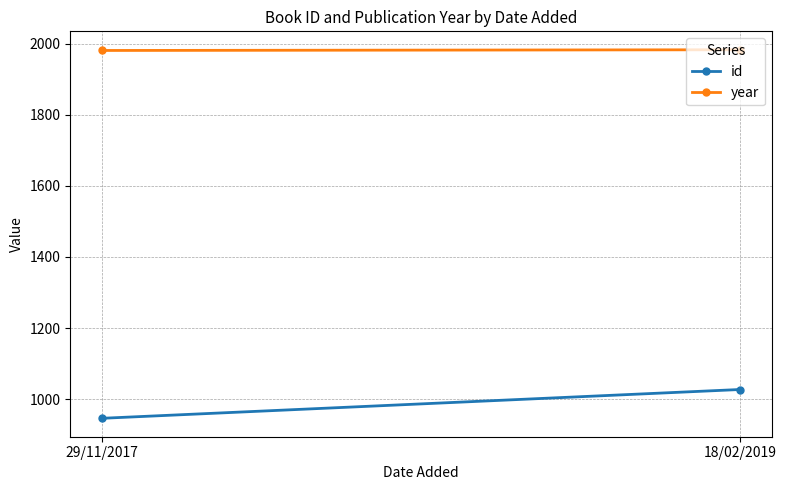

How many lines are shown in the chart?

2